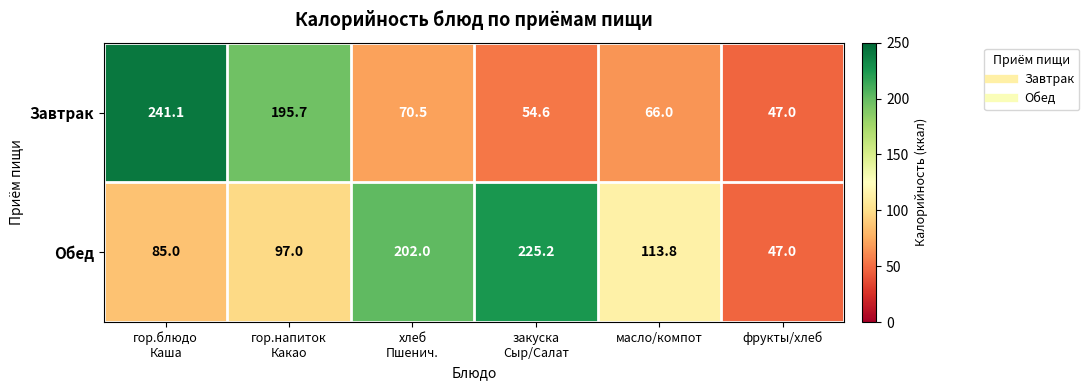

Between масло/компот and фрукты/хлеб, which series saw the biggest shift?

Обед